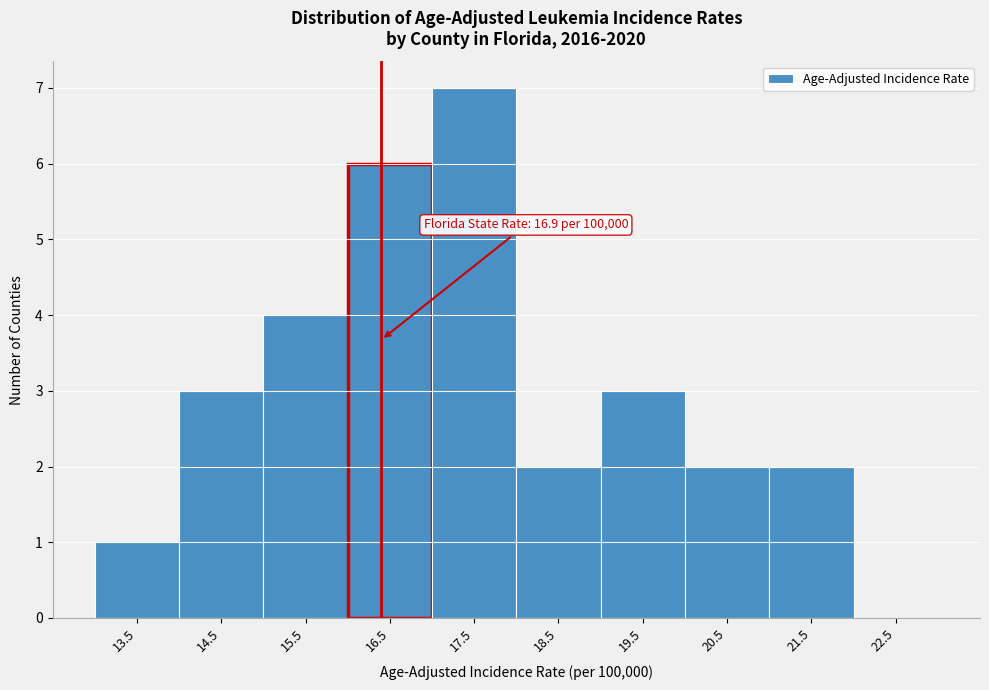

Reading left to right, transcribe all the data shown in this chart.

13.5=1	14.5=3	15.5=4	16.5=6	17.5=7	18.5=2	19.5=3	20.5=2	21.5=2	22.5=0